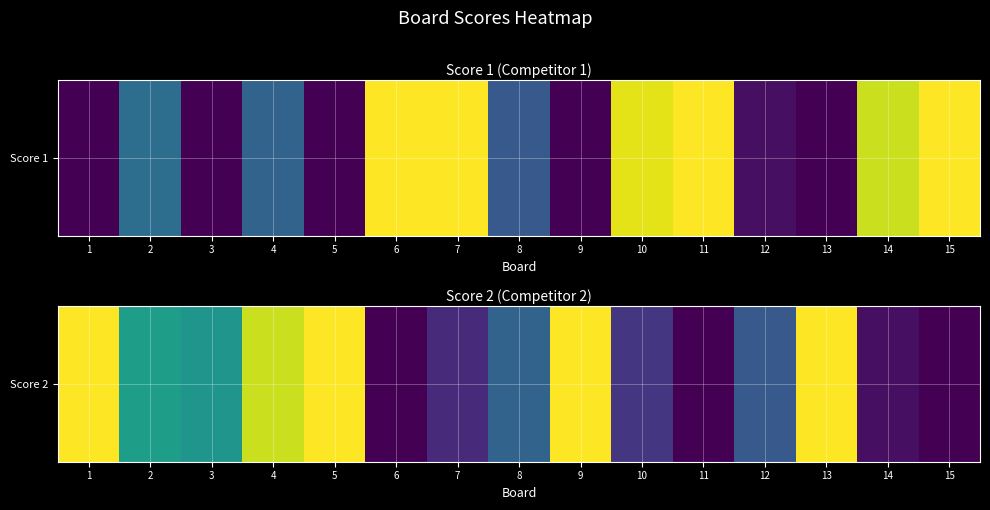

What is the difference between the second highest and second lowest values?

25